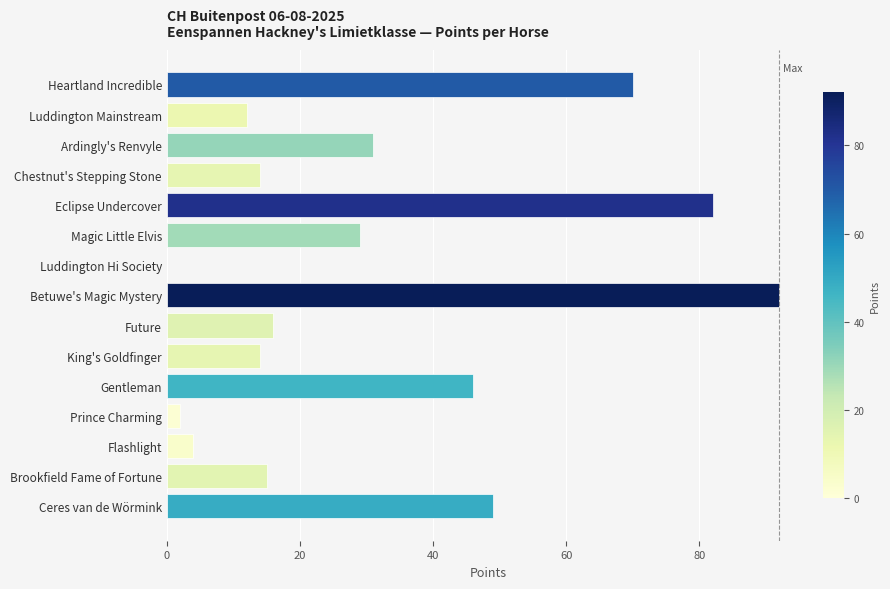

What is the ratio of the value at Chestnut's Stepping Stone to the value at Prince Charming?

7.0